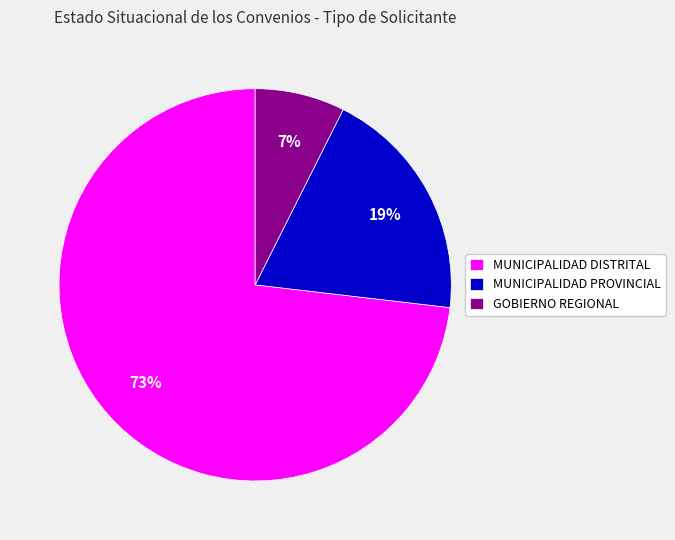

The MUNICIPALIDAD PROVINCIAL slice represents 19% of the pie. True or false?

True